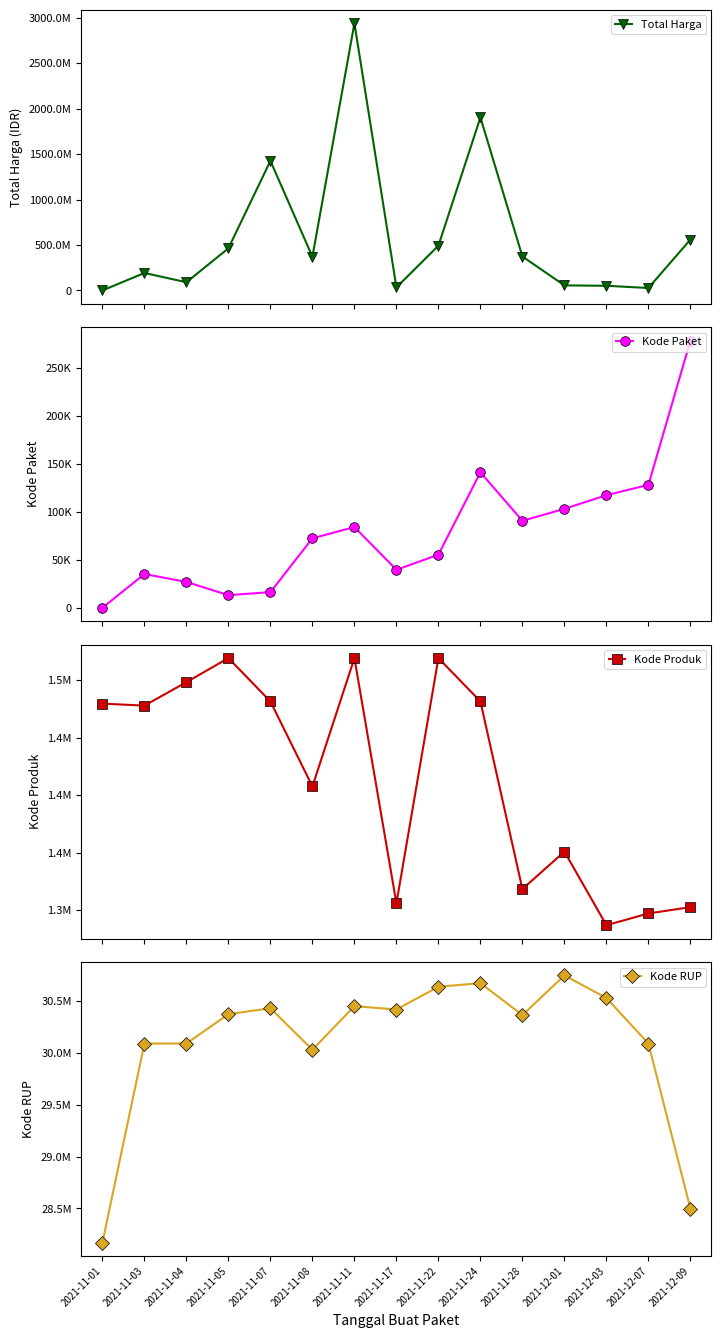

What position from the right is 2021-11-08?

10